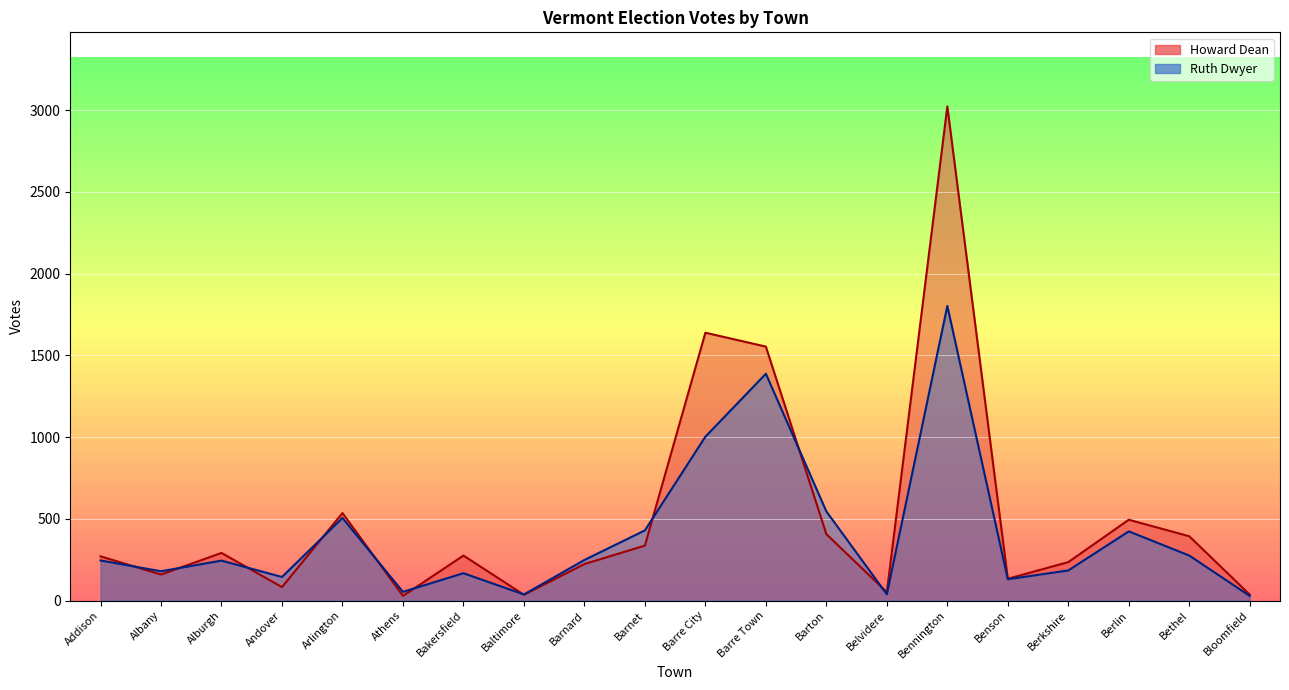

The value of Howard Dean at Barnet is 336. True or false?

True